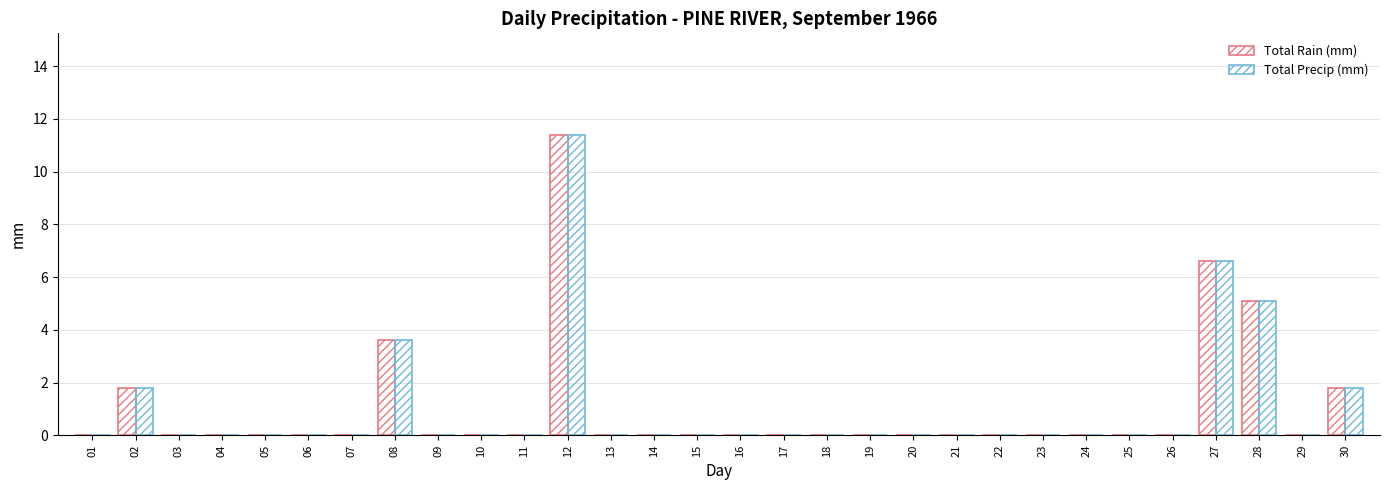

What is the maximum value shown in the chart?

11.4